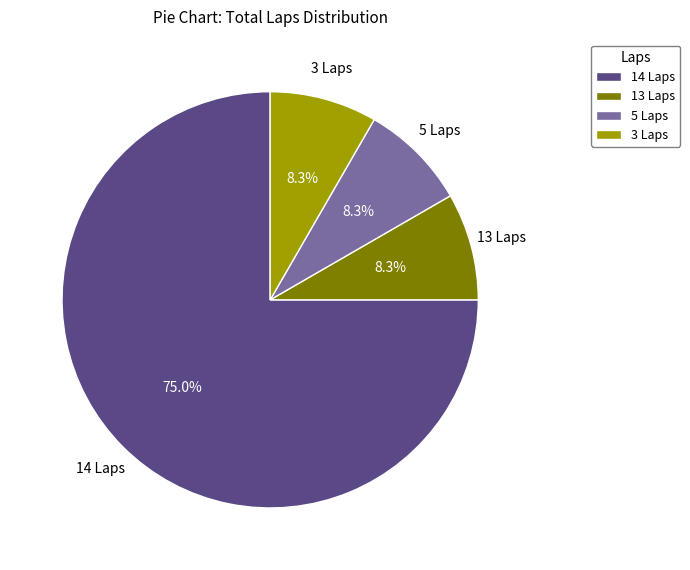

Which category accounts for the majority?

14 Laps